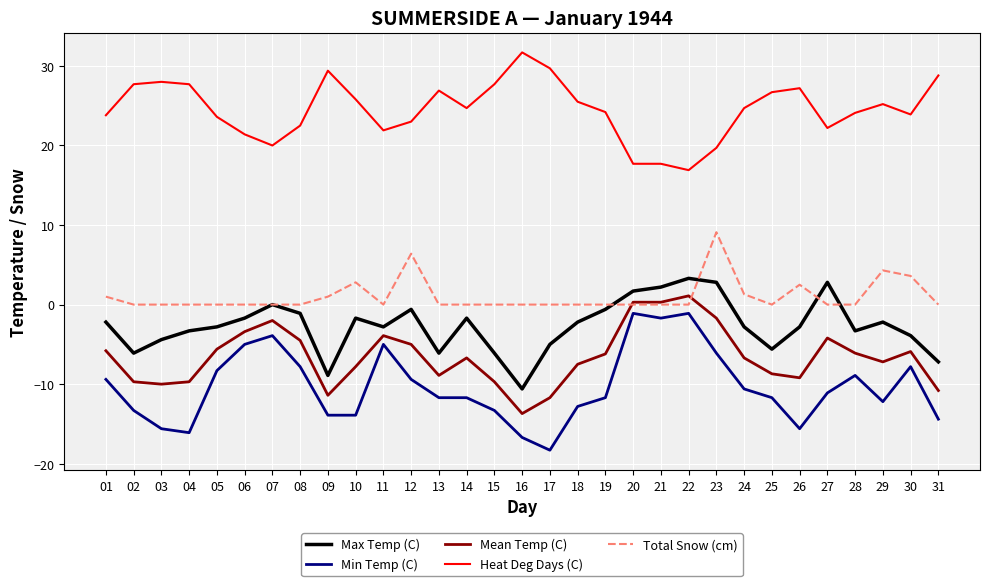

How many positive values does the Mean Temp (C) series have?

3